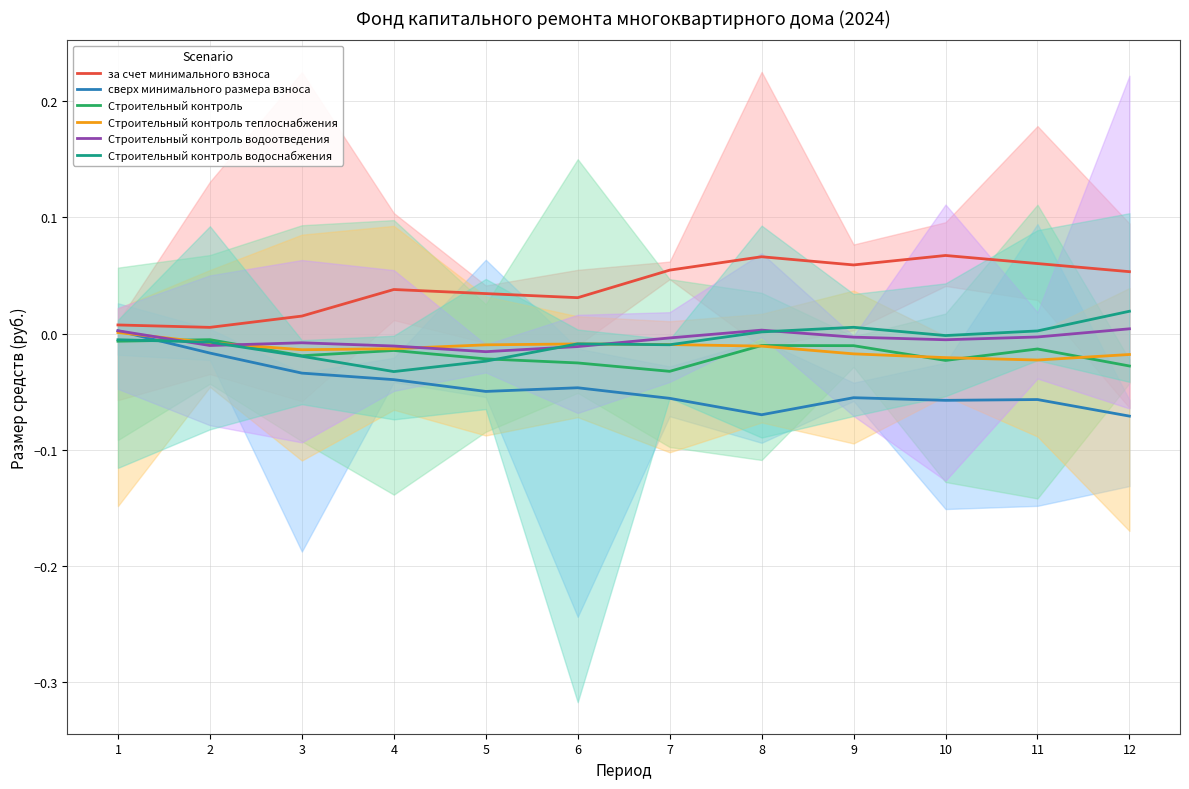

What are all the series names shown in the legend?

за счет минимального взноса, сверх минимального размера взноса, Строительный контроль, Строительный контроль теплоснабжения, Строительный контроль водоотведения, Строительный контроль водоснабжения